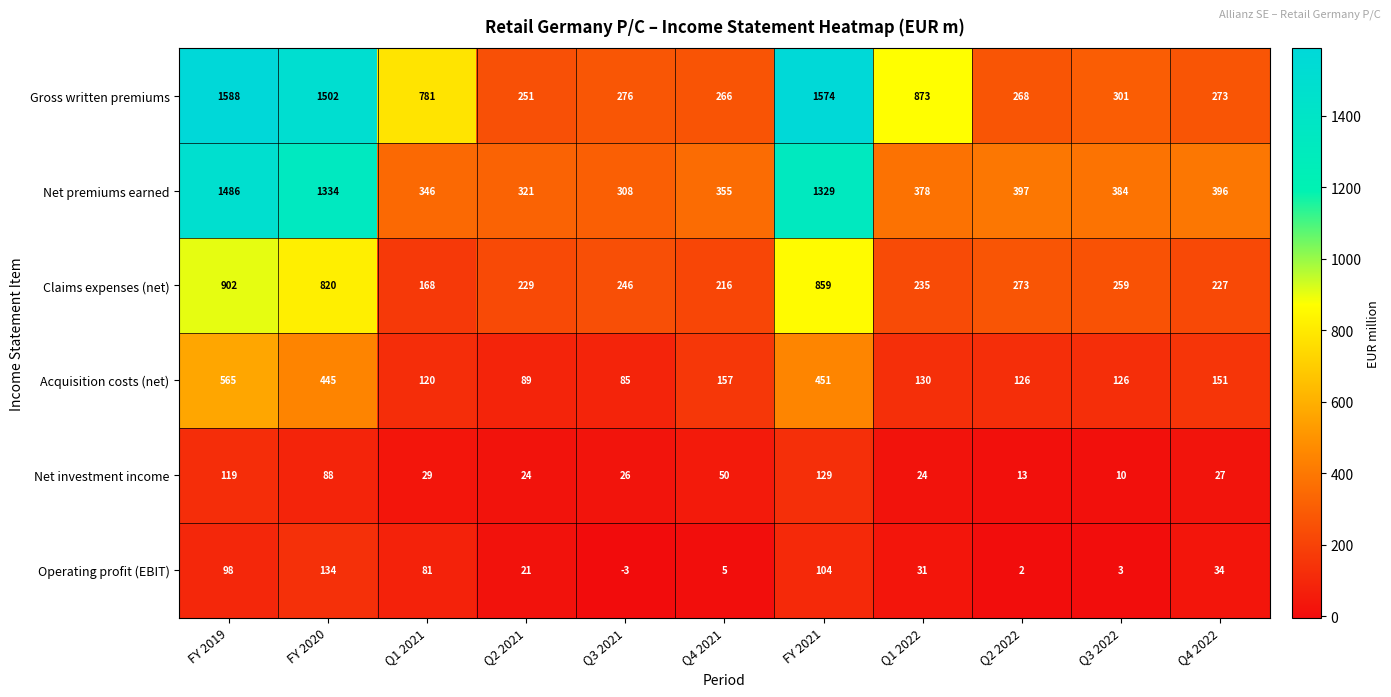

List the series in order of their peak value, lowest first.

Net investment income, Operating profit (EBIT), Acquisition costs (net), Claims expenses (net), Net premiums earned, Gross written premiums